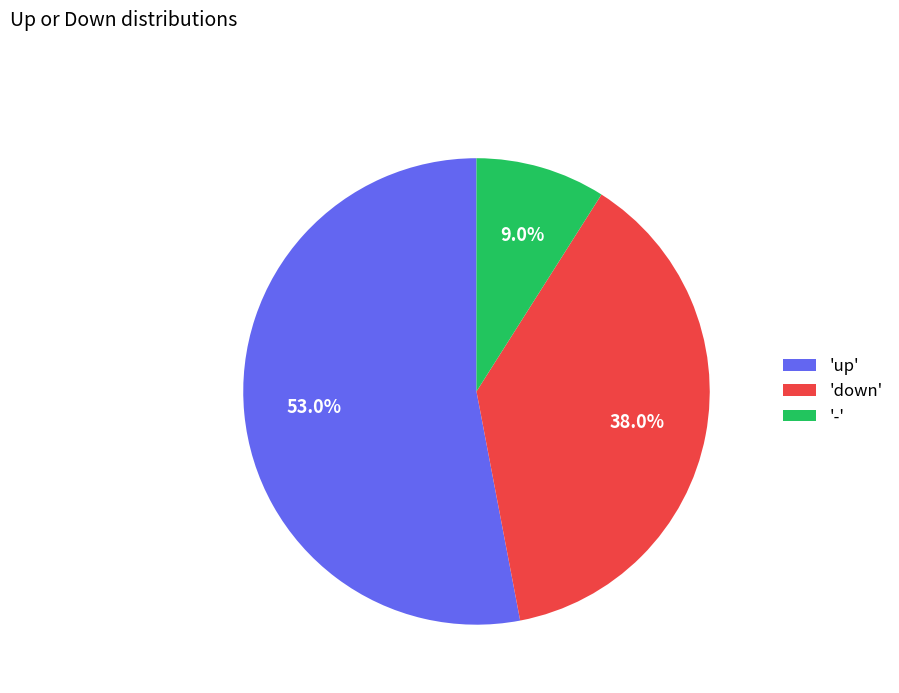

Rank the categories by value from lowest to highest.

'-', 'down', 'up'